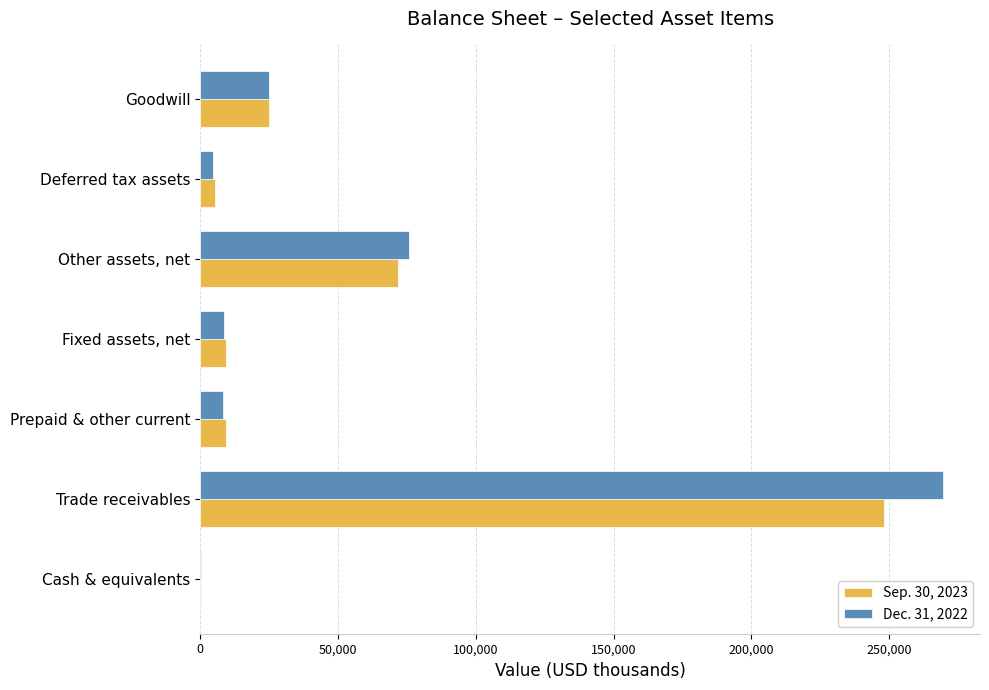

What is the total value across all series at Goodwill?

50080